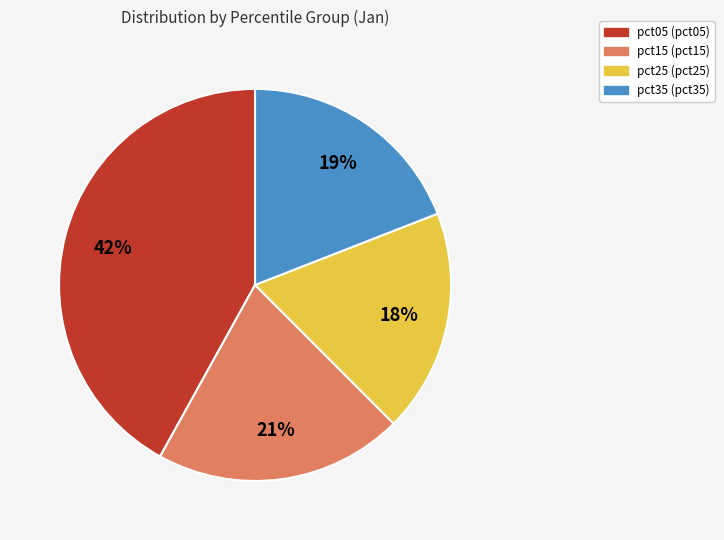

Count the number of slices in the pie.

4